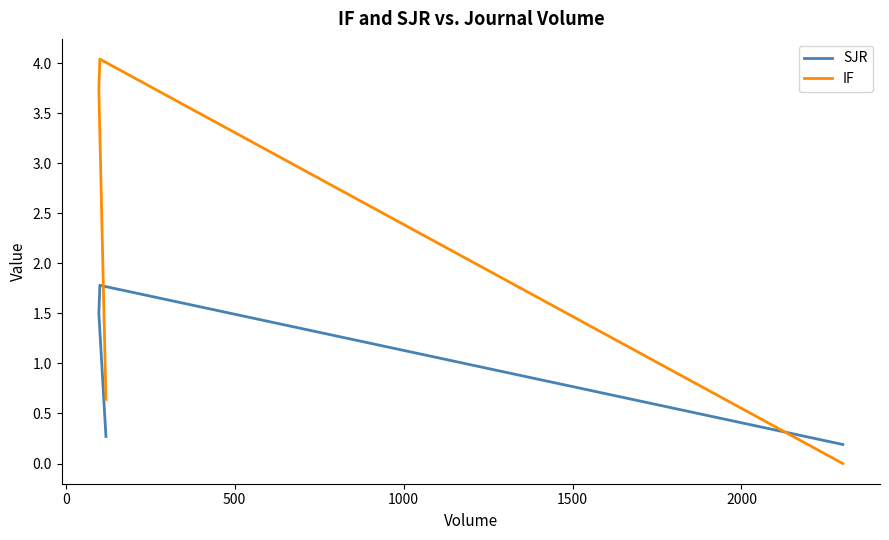

At how many categories does at least one series exceed 0?

4